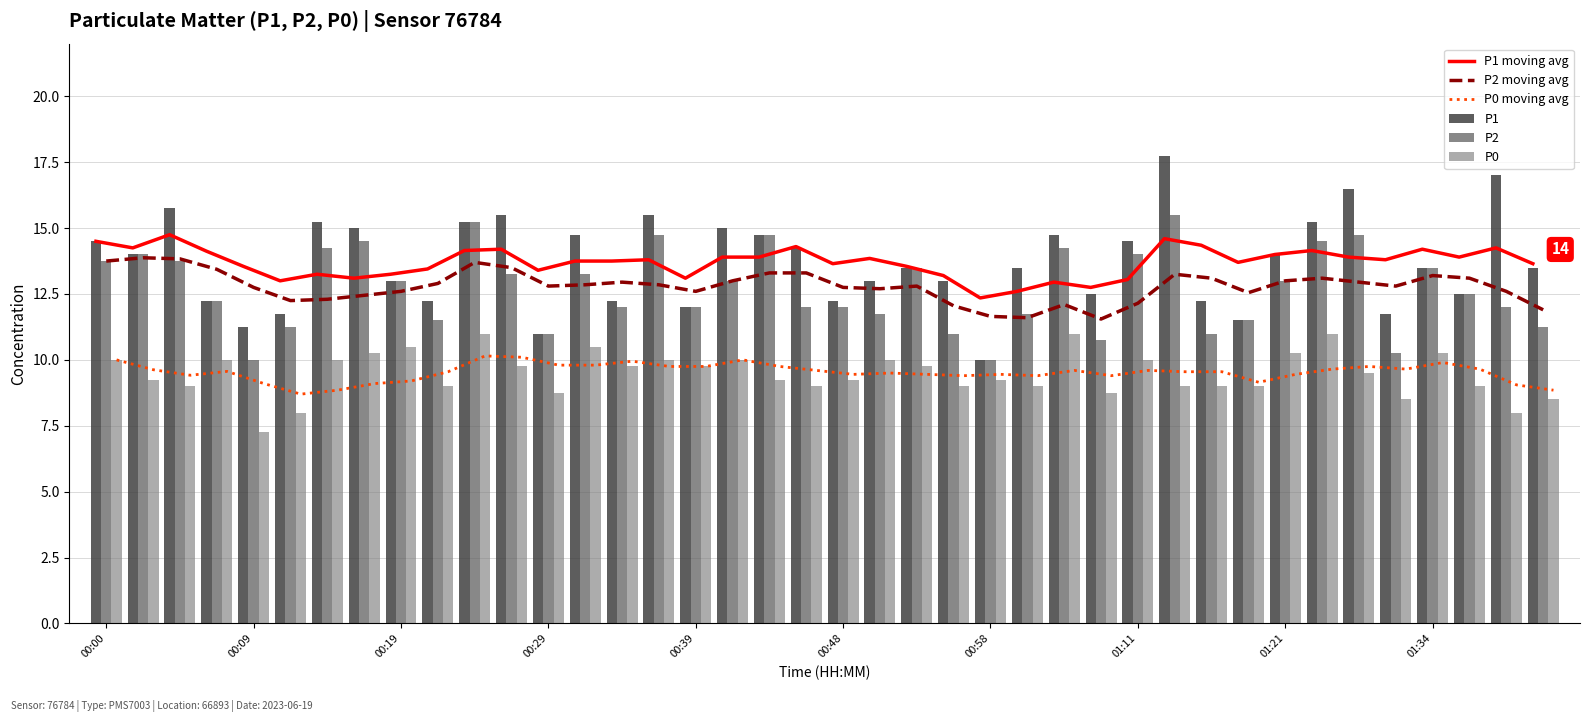

What is the highest value of the P1 moving avg series?

14.8